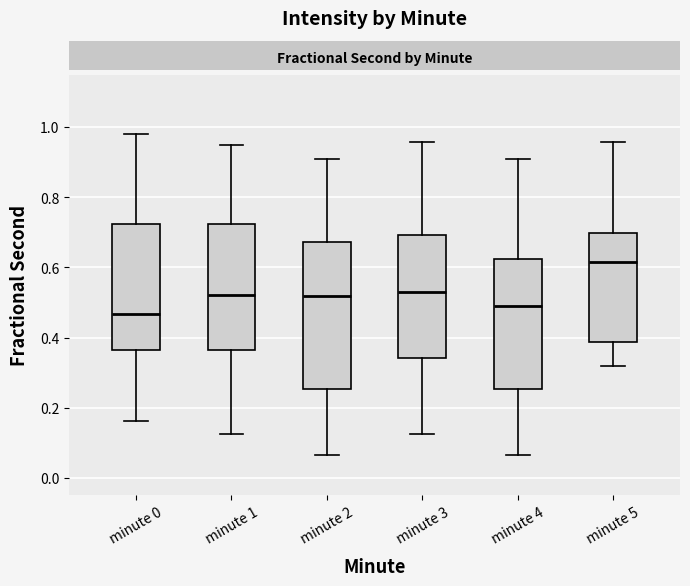

Reading left to right, read every box against the y-axis: the position of its median line, the range the box covers, and the ends of its whiskers. The values are not printed on the chart, so give them approximately, as read against the axis.

minute 0: median 0.46, box 0.36 to 0.72, whiskers 0.16 to 0.98
minute 1: median 0.52, box 0.36 to 0.72, whiskers 0.12 to 0.94
minute 2: median 0.52, box 0.26 to 0.68, whiskers 0.06 to 0.90
minute 3: median 0.52, box 0.34 to 0.70, whiskers 0.12 to 0.96
minute 4: median 0.50, box 0.26 to 0.62, whiskers 0.06 to 0.90
minute 5: median 0.62, box 0.38 to 0.70, whiskers 0.32 to 0.96